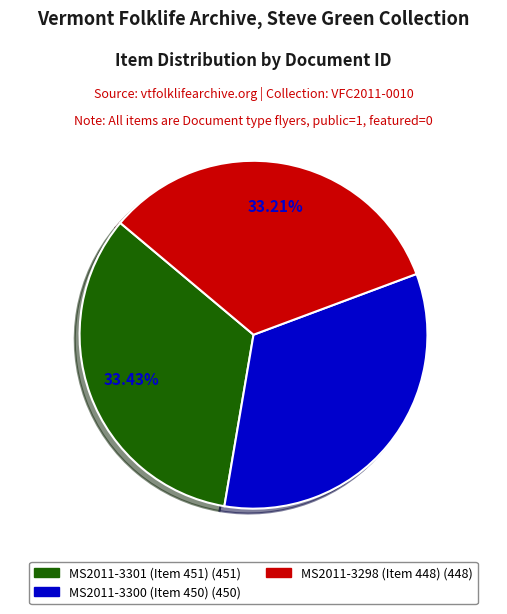

Does any single category account for the majority?

No